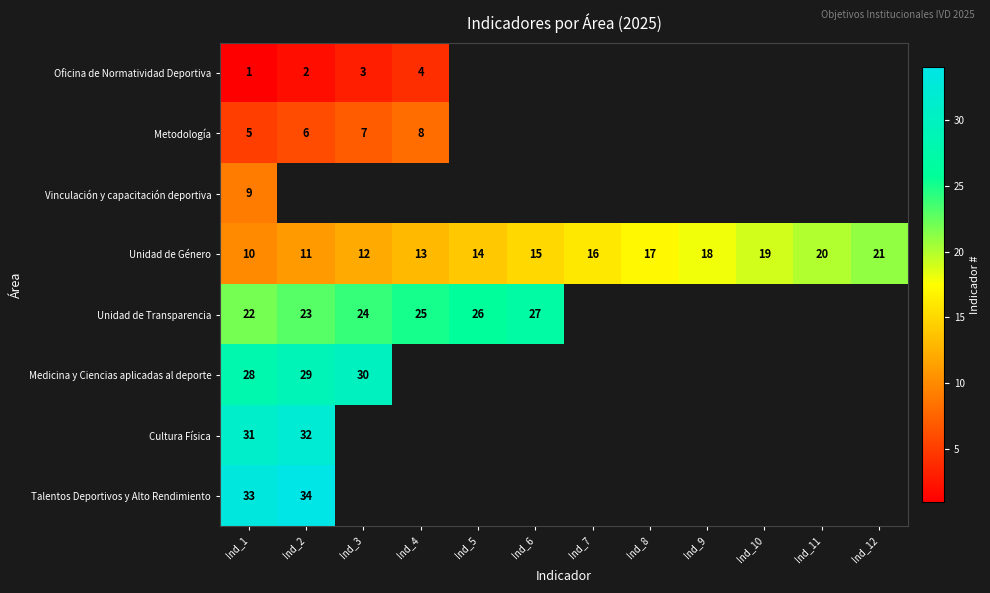

List the labels in order of Unidad de Género value, largest first.

Ind_12, Ind_11, Ind_10, Ind_9, Ind_8, Ind_7, Ind_6, Ind_5, Ind_4, Ind_3, Ind_2, Ind_1